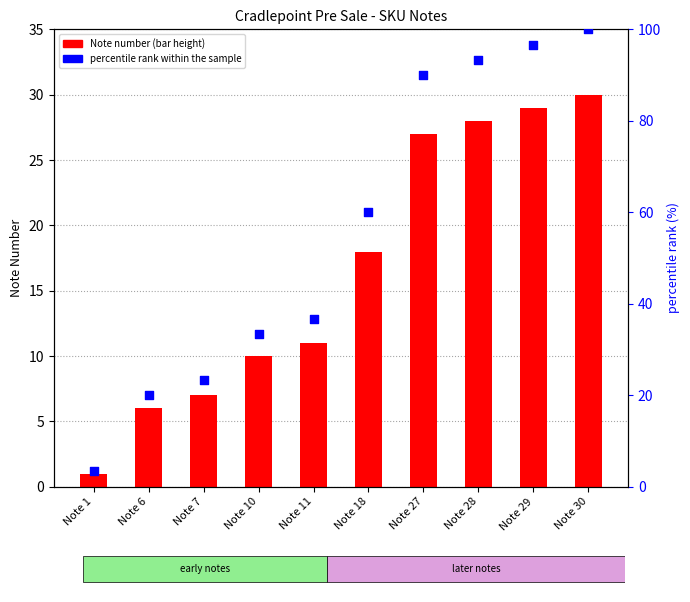

Which series contains the lowest Y value?

Note number